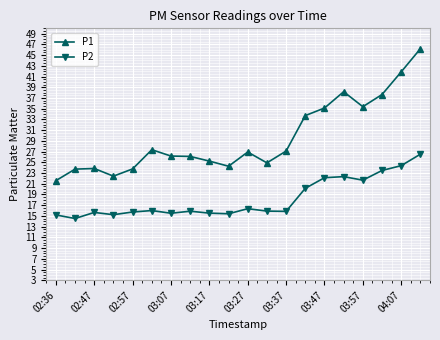

What is the average value of the P2 series?

18.2